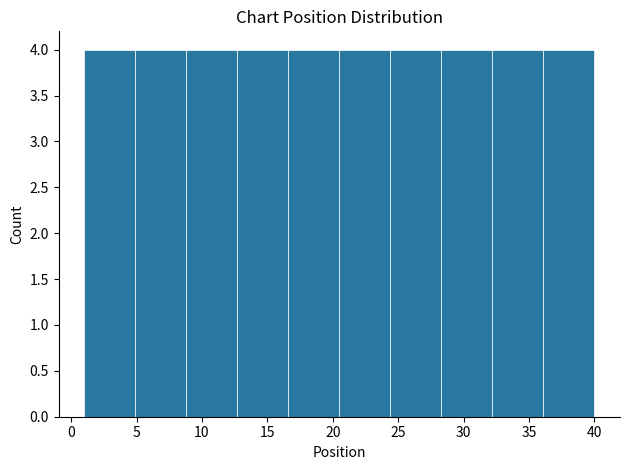

Reading left to right, transcribe this chart: for each bar, give the range it covers on the x-axis and its height. Neither the bar edges nor the heights are printed on the chart, so give them approximately, as read against the axes.

1.0 to 4.9: 4
4.9 to 8.8: 4
8.8 to 12.7: 4
12.7 to 16.6: 4
16.6 to 20.5: 4
20.5 to 24.4: 4
24.4 to 28.3: 4
28.3 to 32.2: 4
32.2 to 36.1: 4
36.1 to 40.0: 4